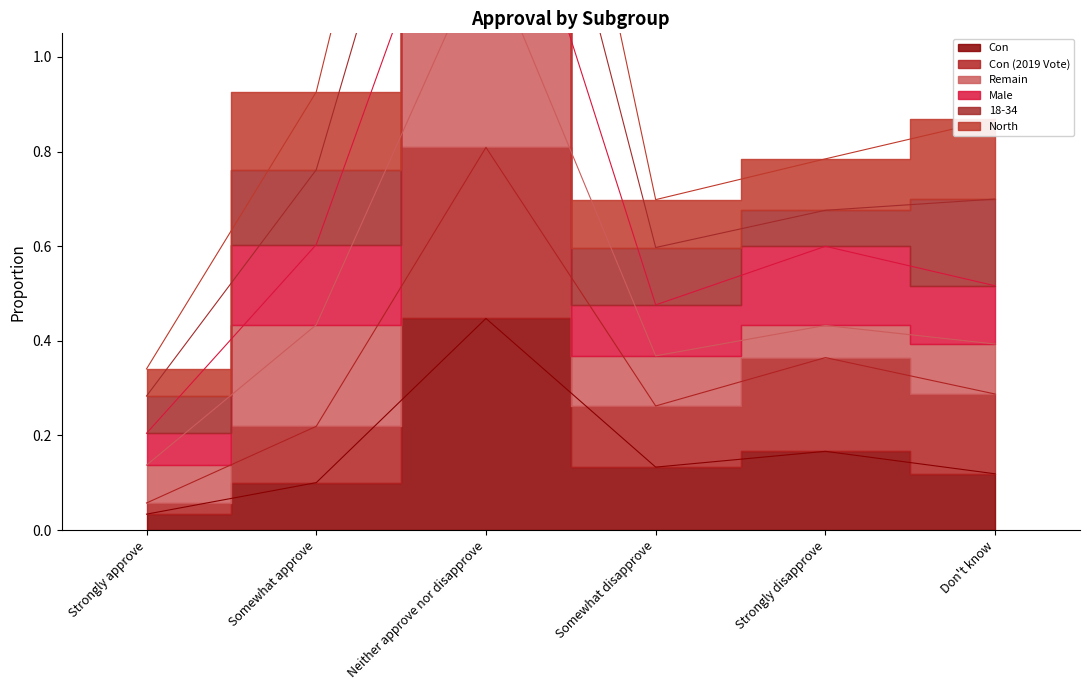

What position from the left is Strongly disapprove?

5